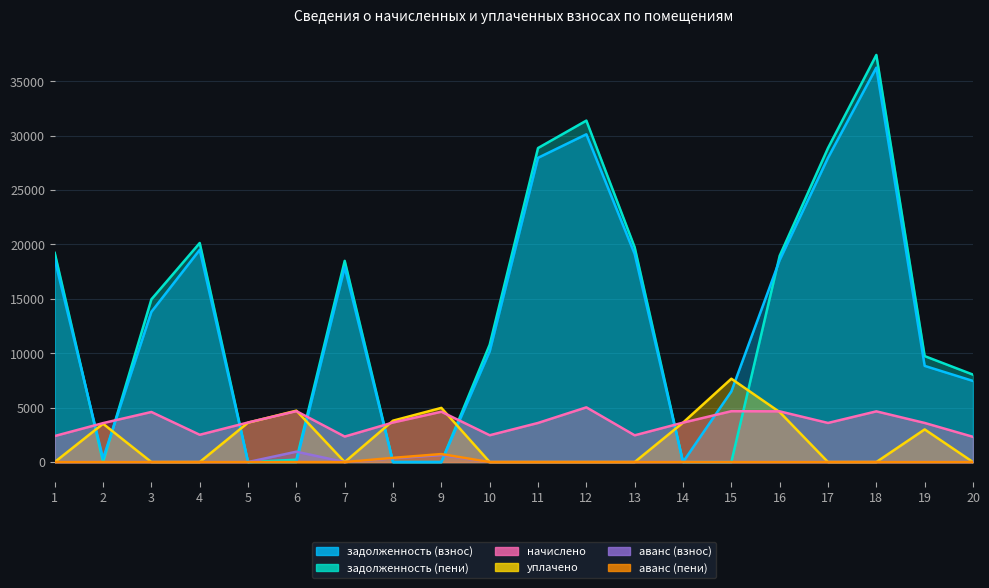

How many categories are shown in the chart?

20